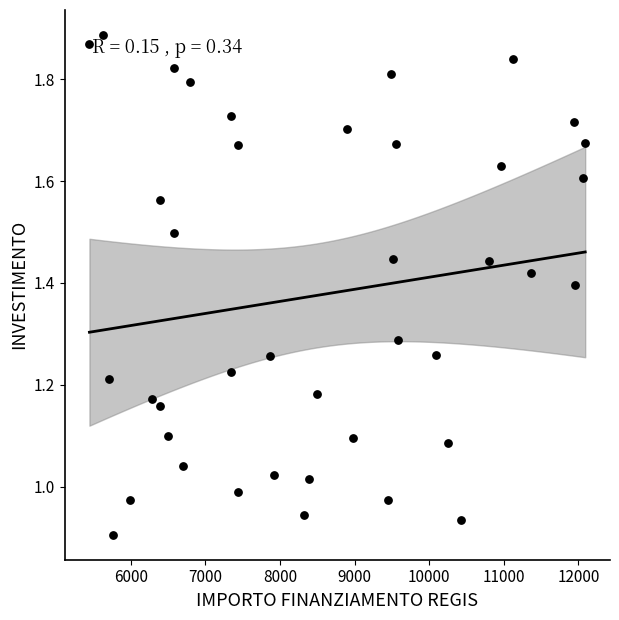

What is the range of X values (max minus min)?

6645.3